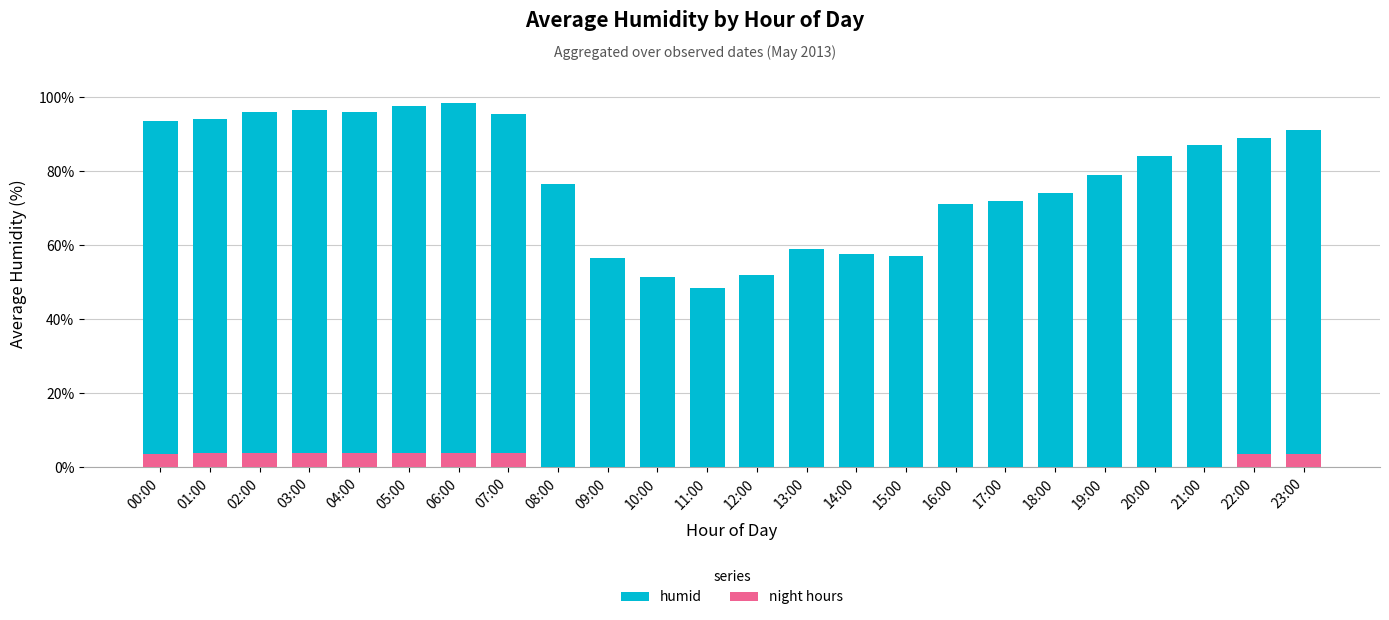

Which series has the largest range (max minus min)?

humid